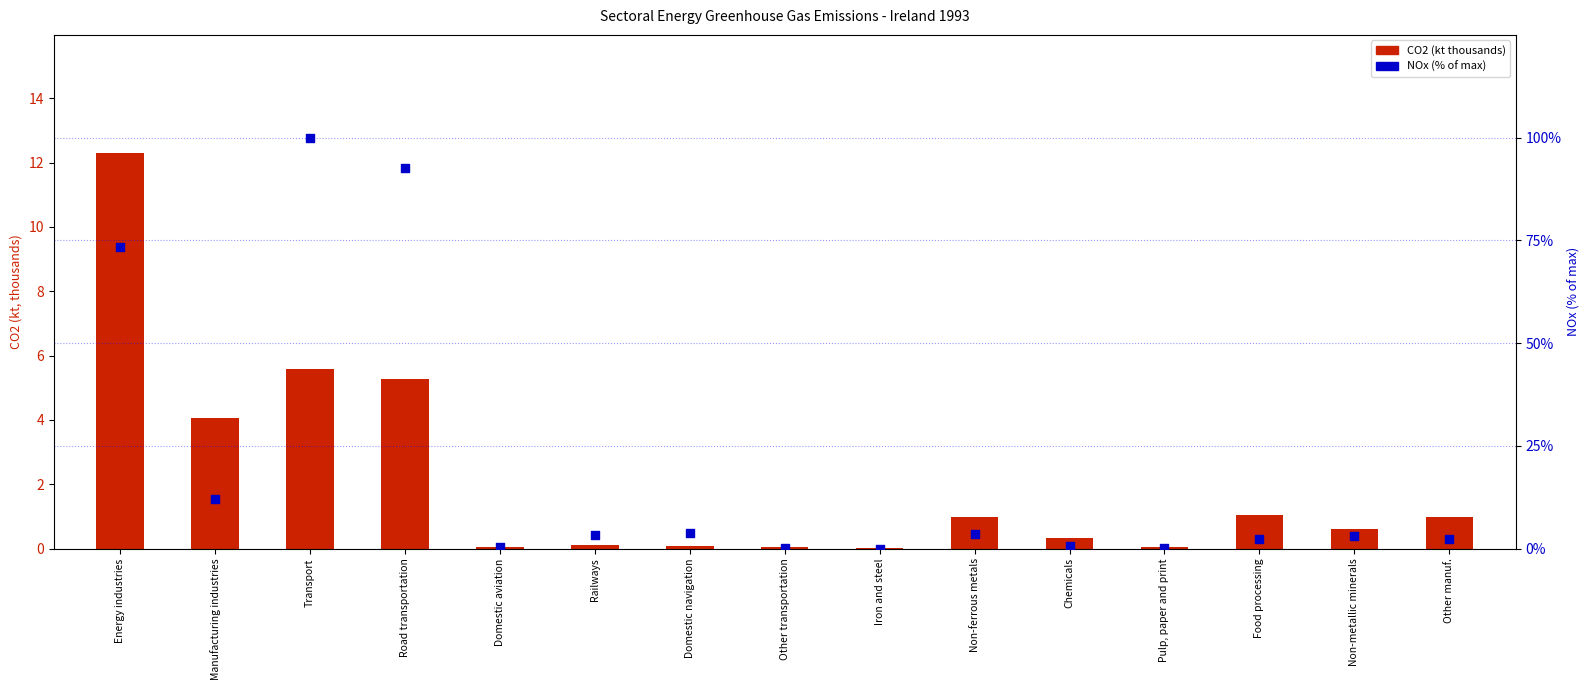

Which series has the largest total across all categories?

NOx (% of max)